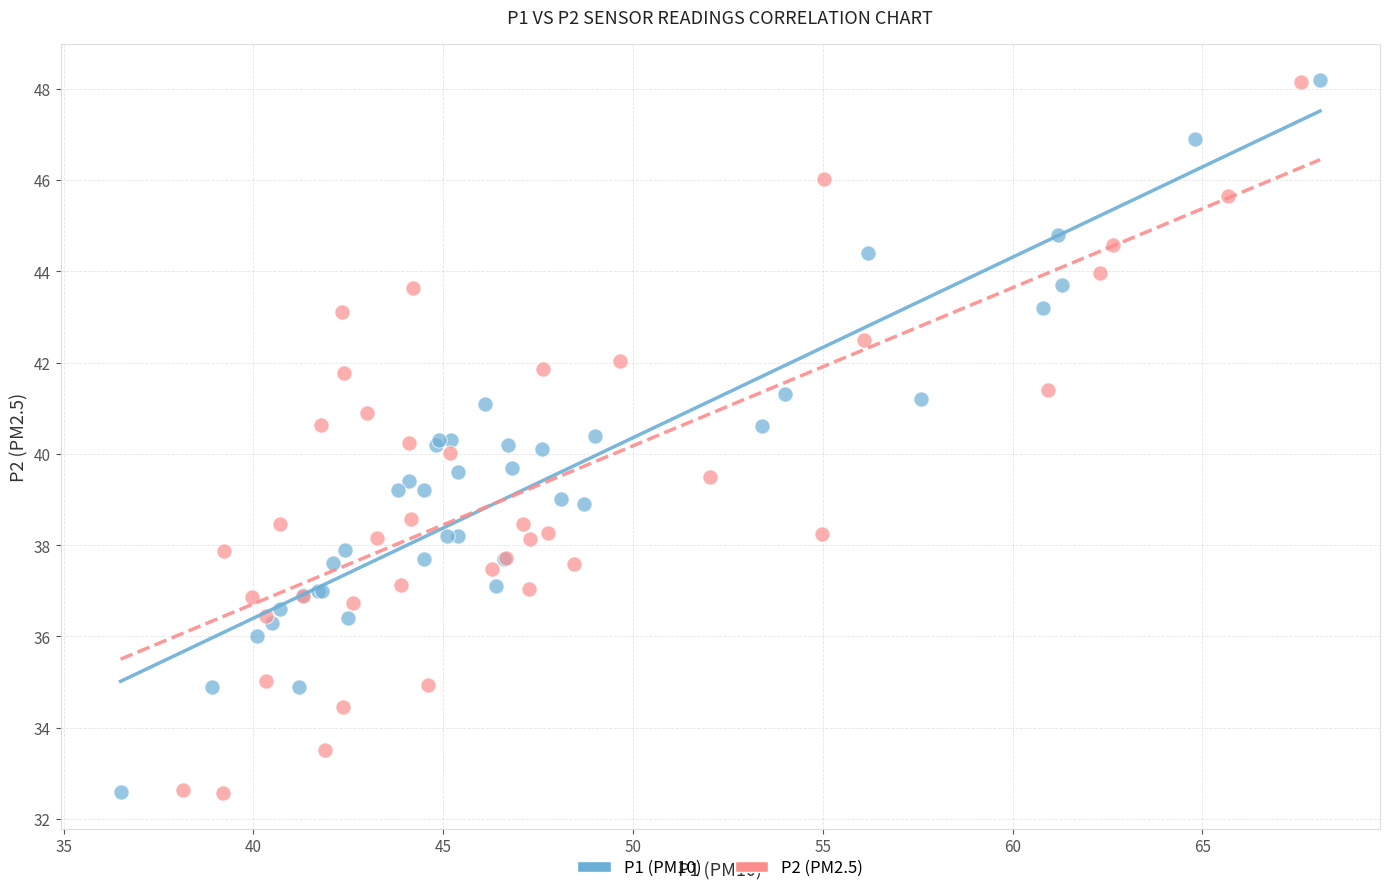

What are all the series names shown in the legend?

P1 (PM10), P2 (PM2.5)